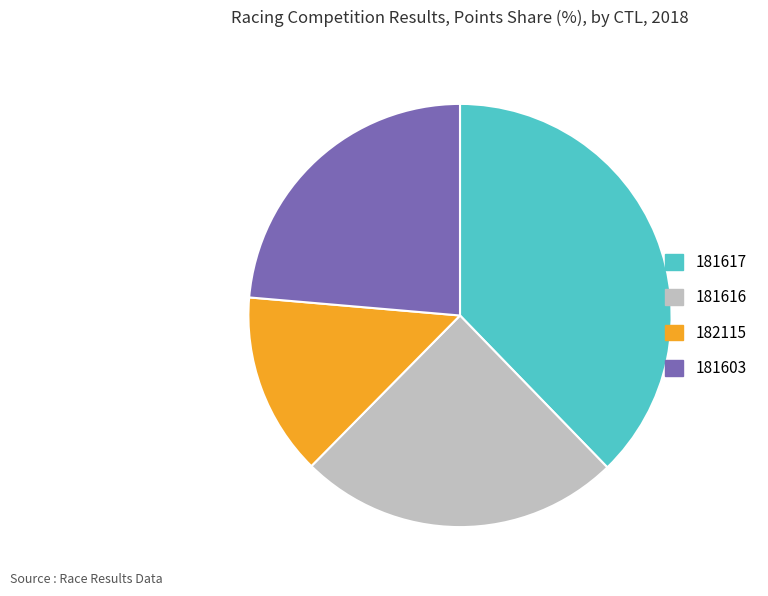

Approximately how many times larger is the value at 181603 compared to 181617?

0.6